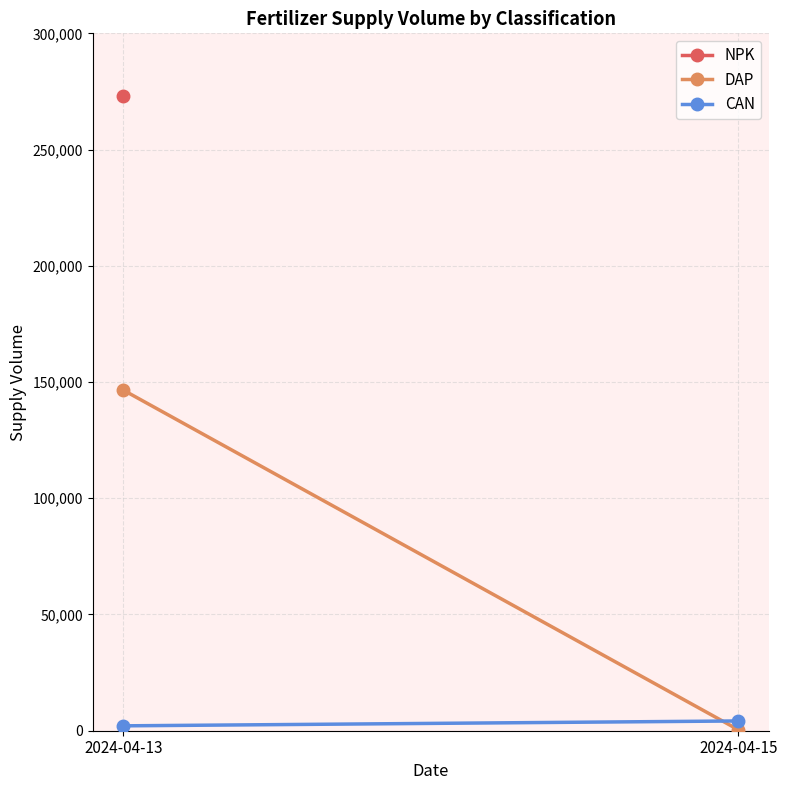

Reading left to right, extract all data points from this chart.

DAP: 2024-04-13=146500	2024-04-15=450
CAN: 2024-04-13=2100	2024-04-15=4200